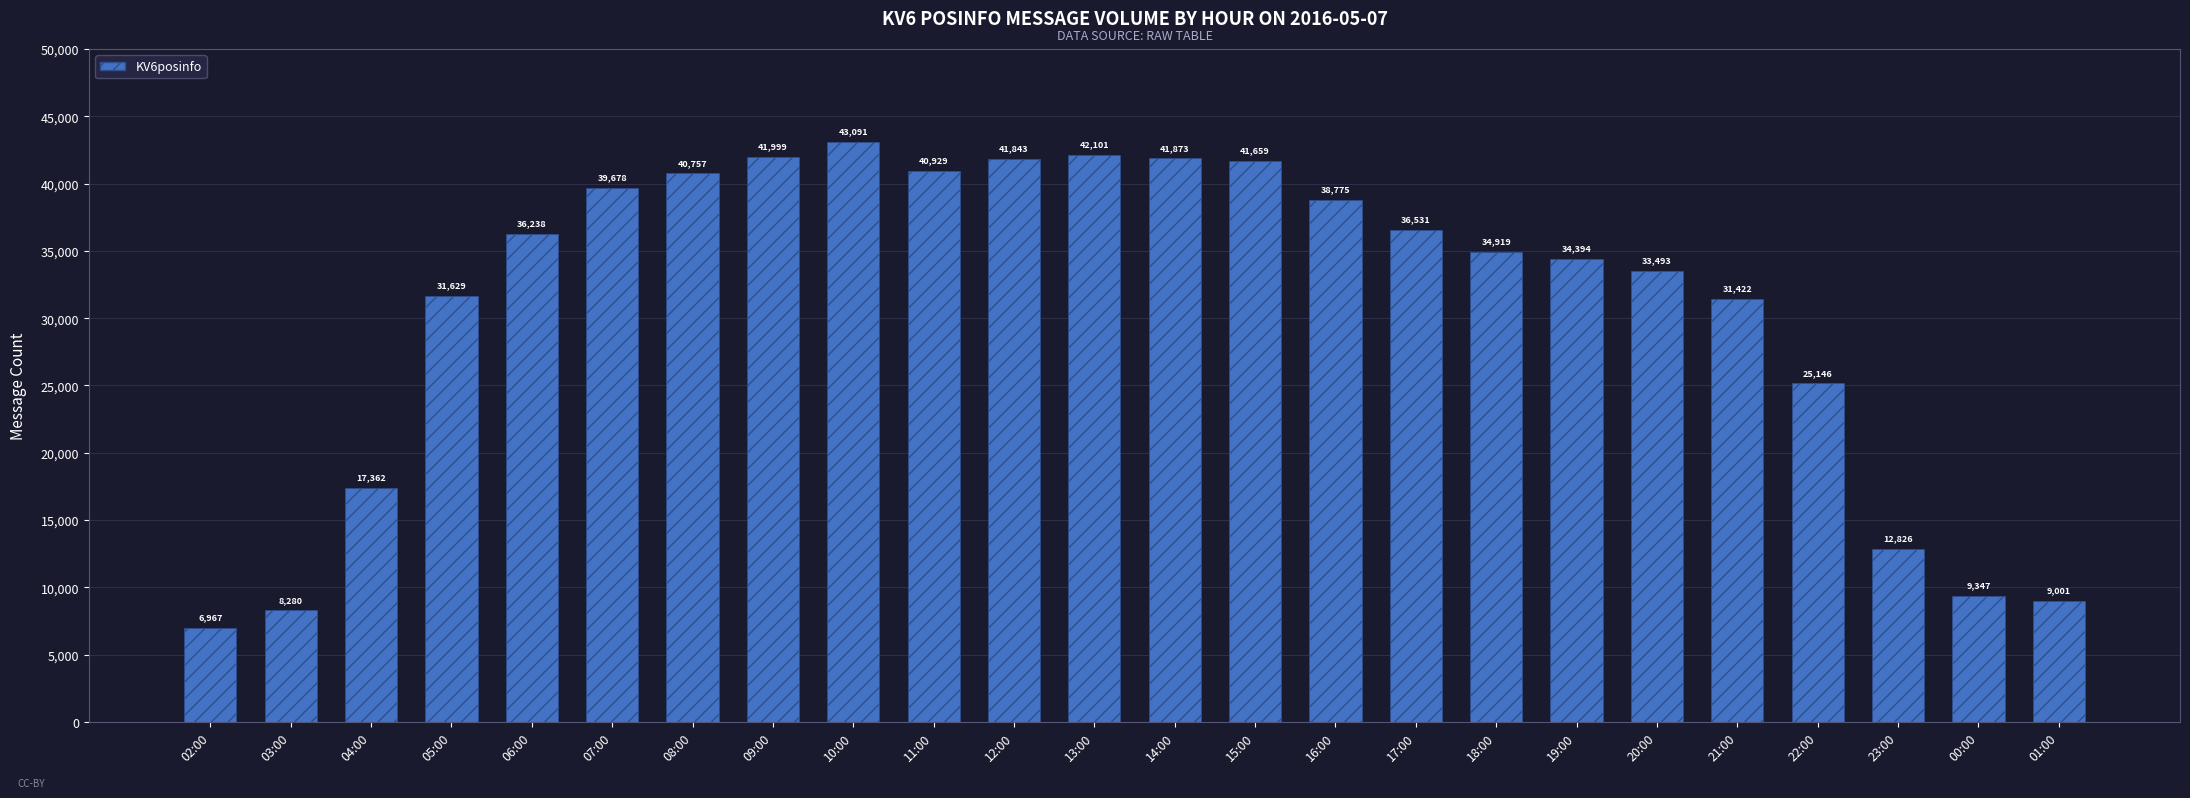

Which has a higher value, 20:00 or 19:00?

19:00